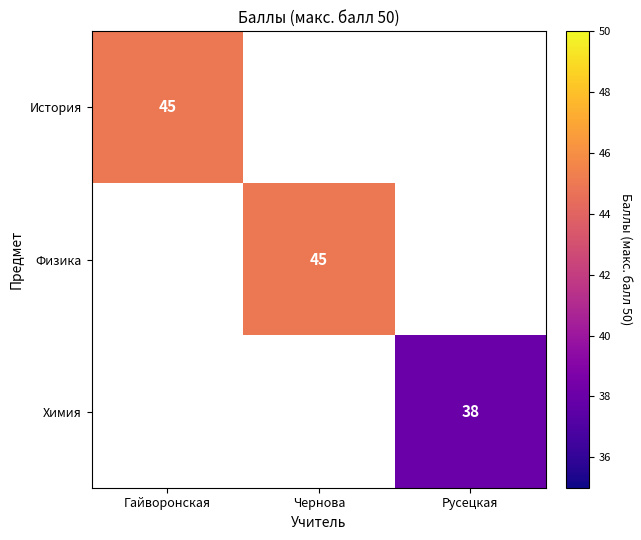

What is the maximum value shown in the chart?

45